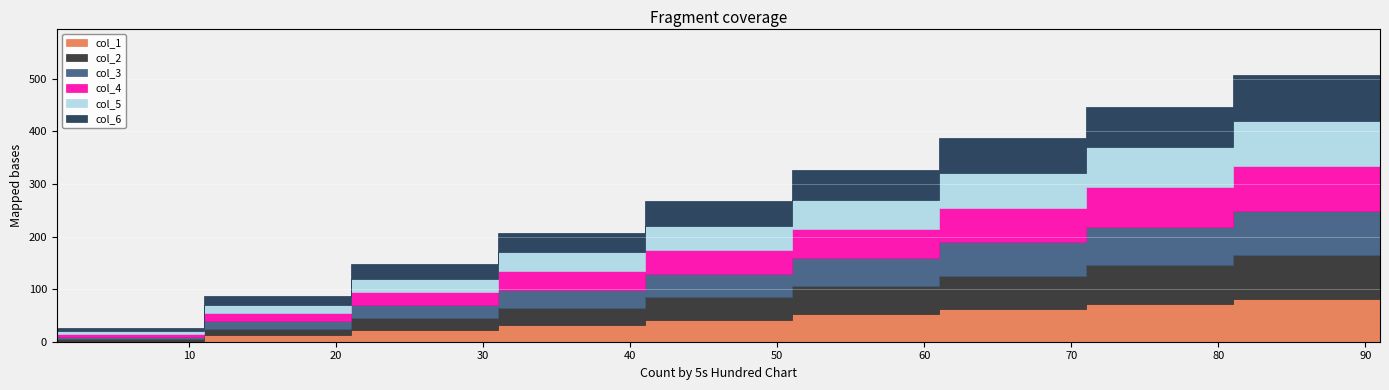

What is the sum of the col_1 values at 81 and 11?

94